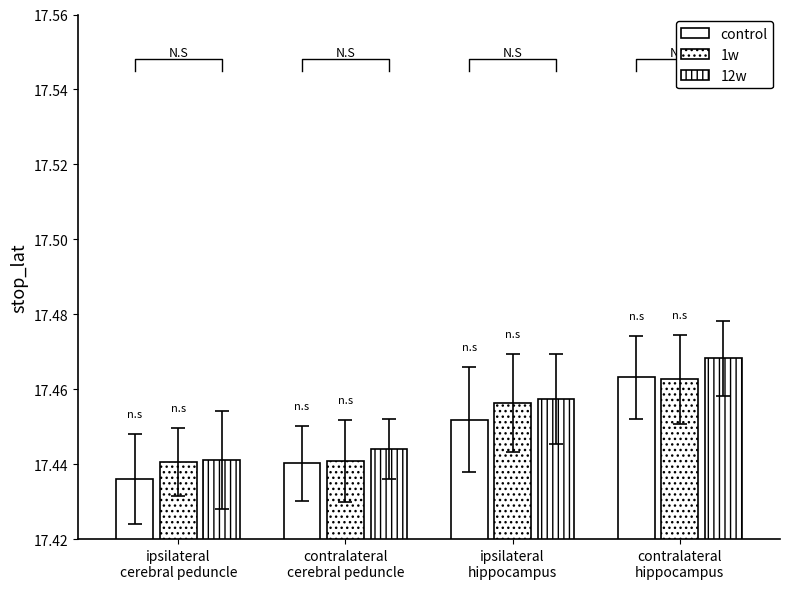

Count the number of data series in this chart.

3